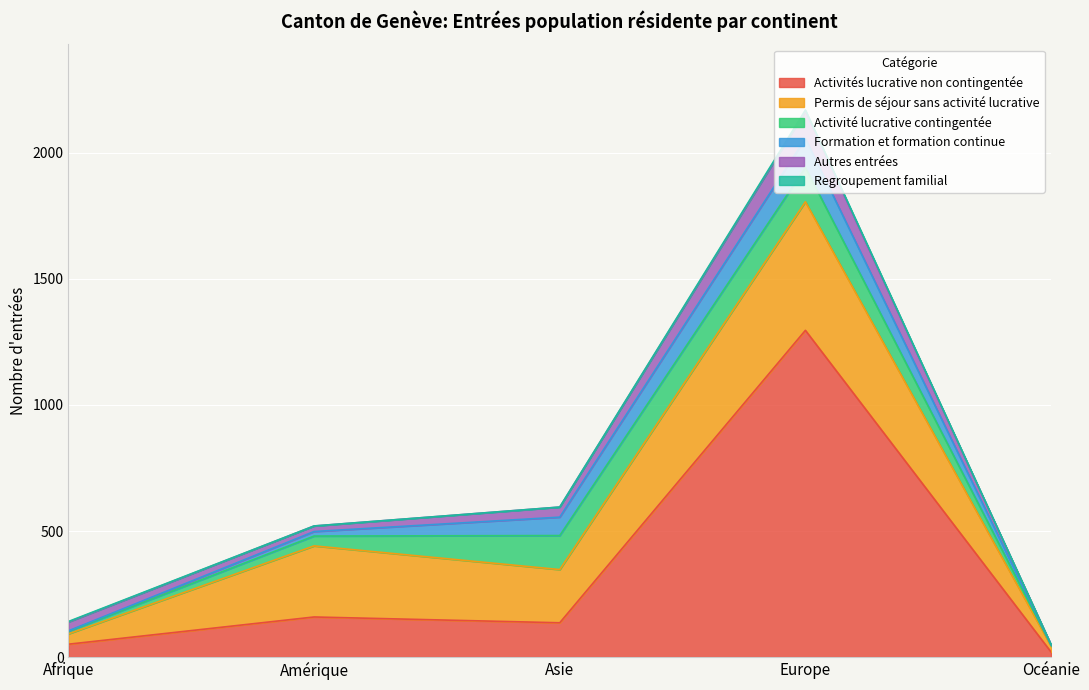

At which label is Permis de séjour sans activité lucrative closest to 266?

Amérique